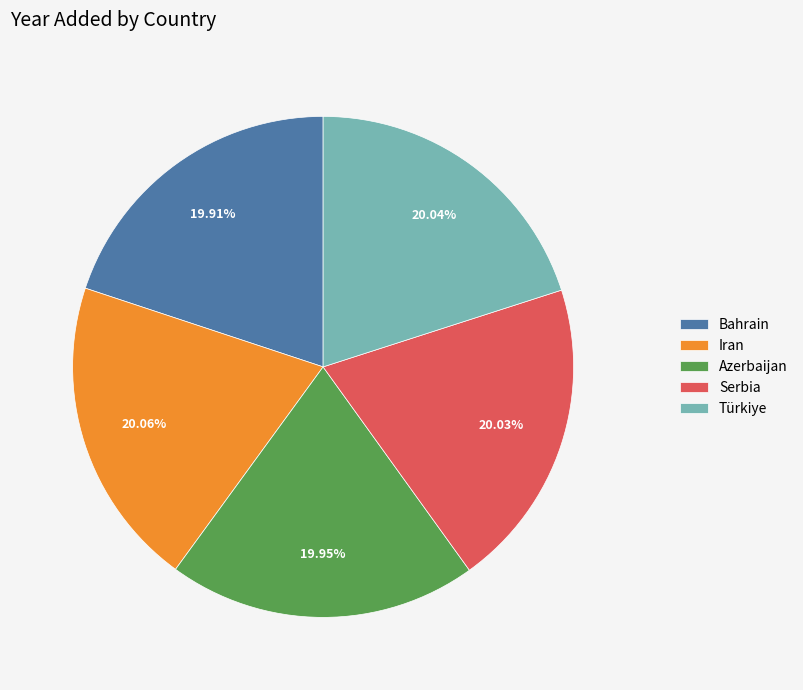

Approximately how many times larger is the value at Azerbaijan compared to Türkiye?

1.0